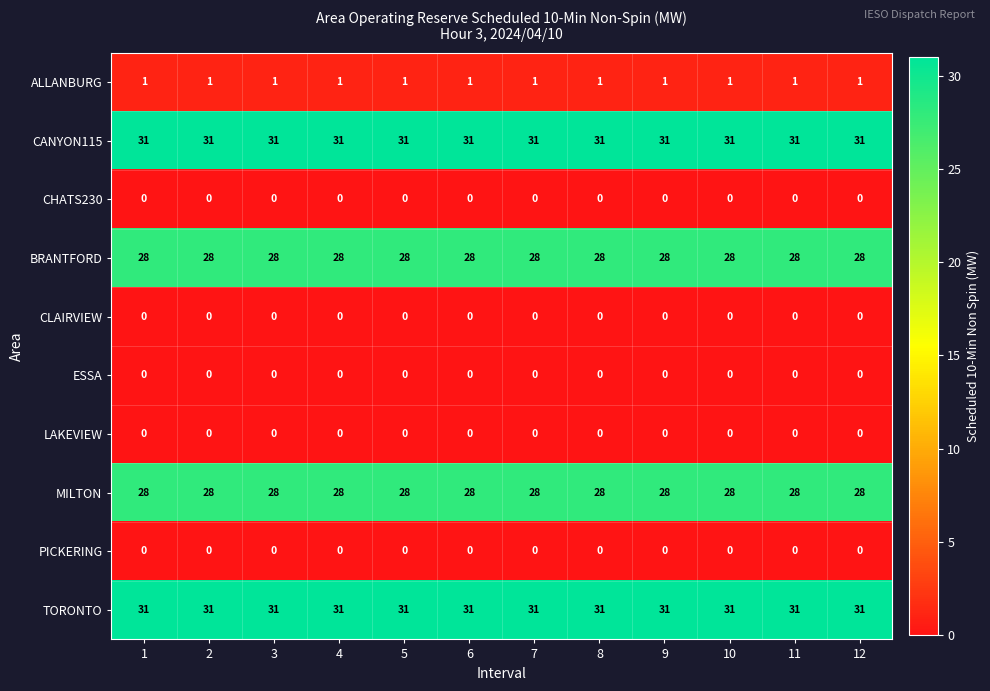

Is it true that PICKERING equals 0 at 6?

True